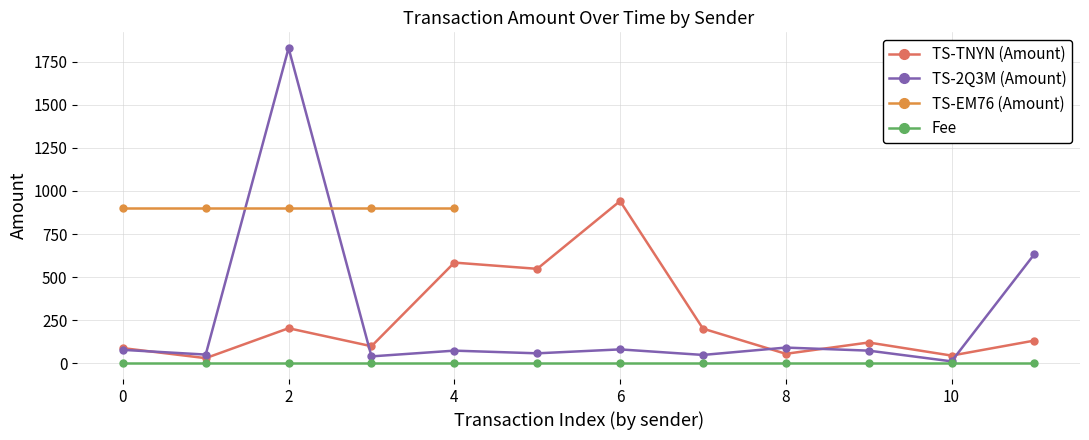

The value of TS-2Q3M (Amount) at 2 is 1828.6. True or false?

True